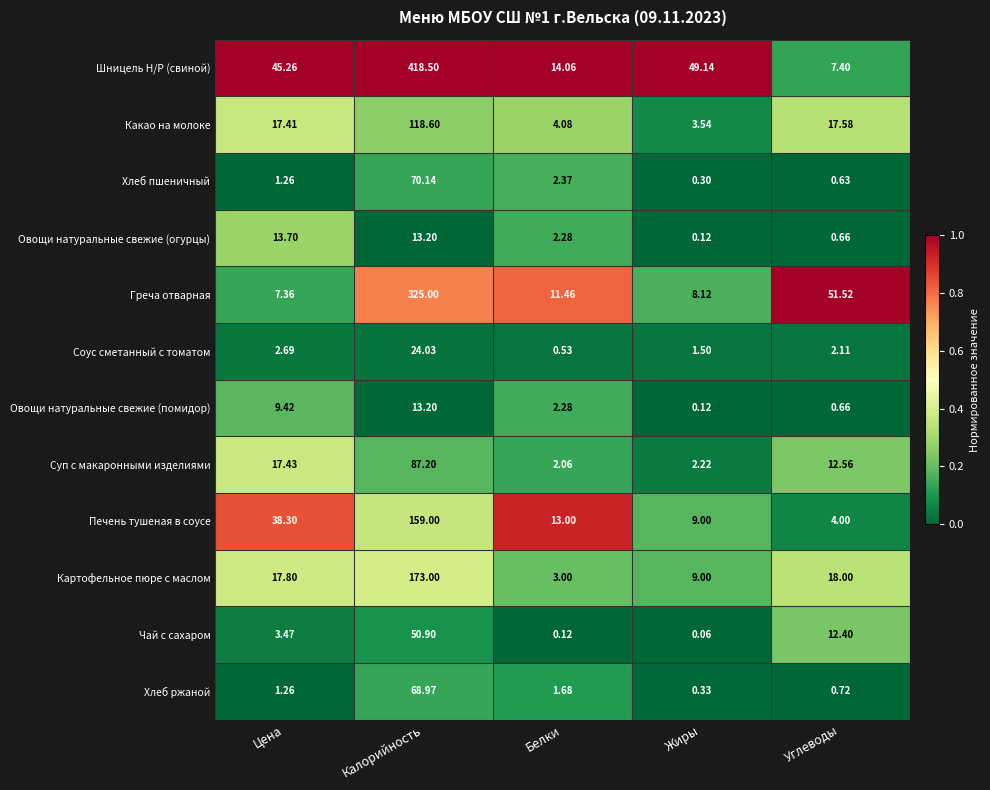

At which category is the sum across all series the highest?

Калорийность